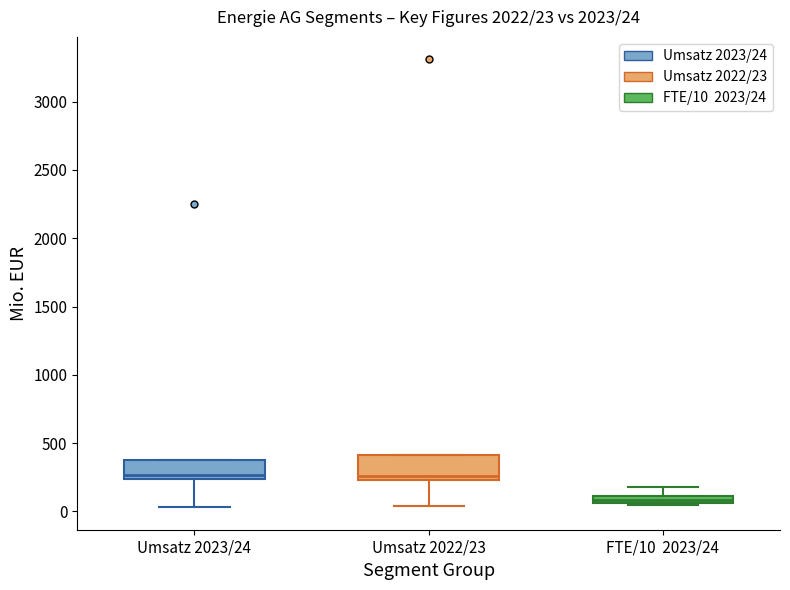

Which box's median line is the lowest?

FTE/10 2023/24